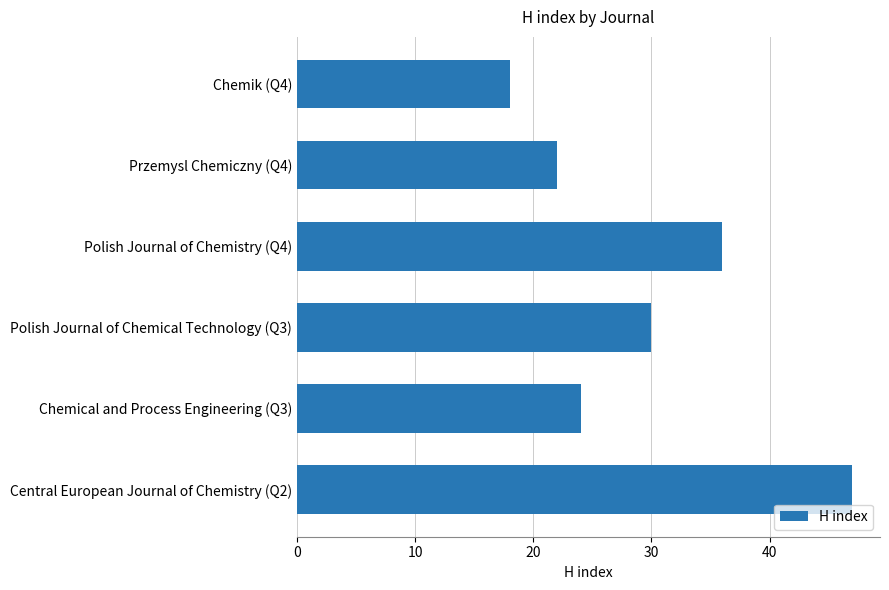

Are the bars grouped side by side (vs. stacked)?

No